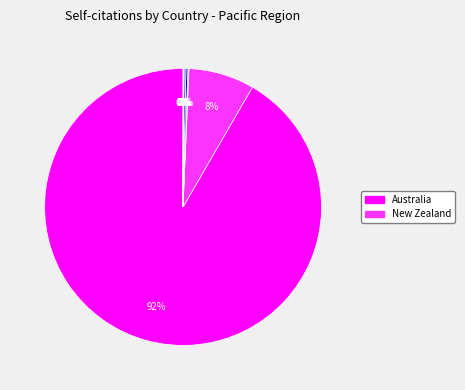

Is there any slice that represents more than half of the pie?

Yes